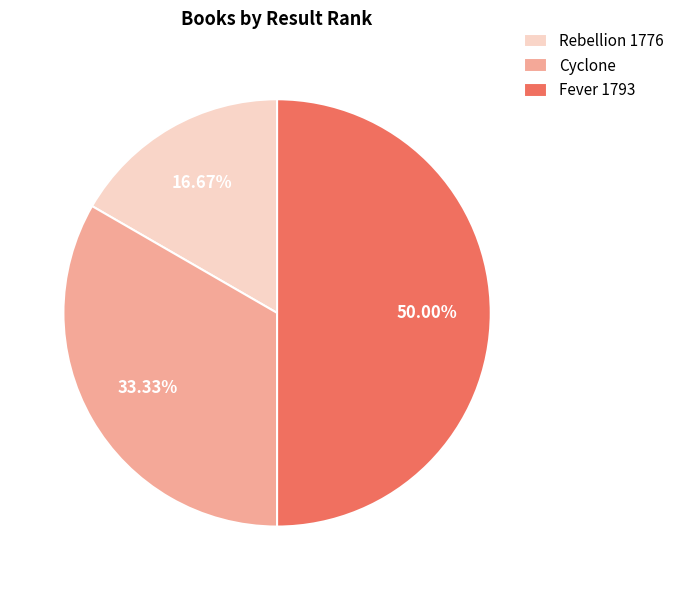

What percentage is the Fever 1793 slice, to the nearest percent?

50%